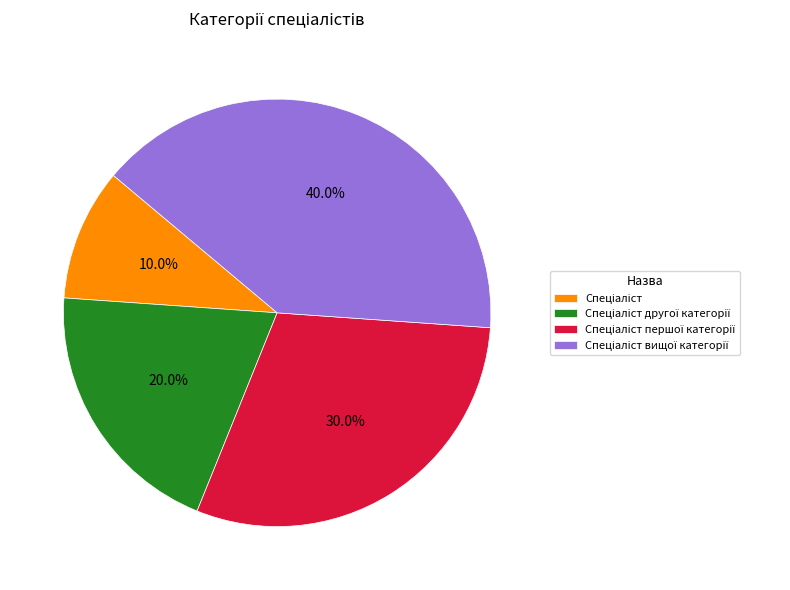

Does any single category account for the majority?

No